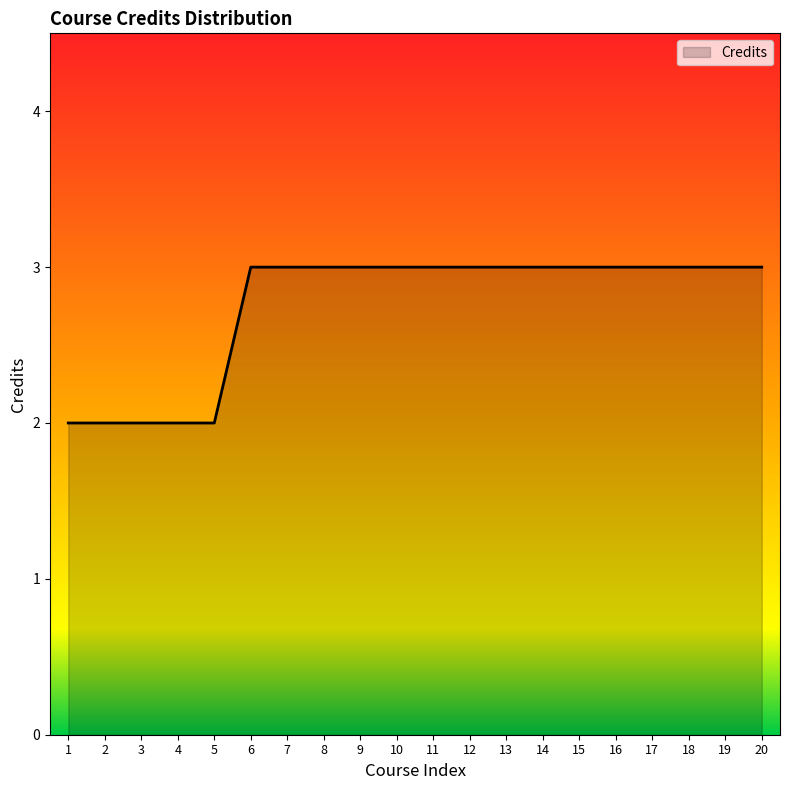

What is the greatest value displayed?

3